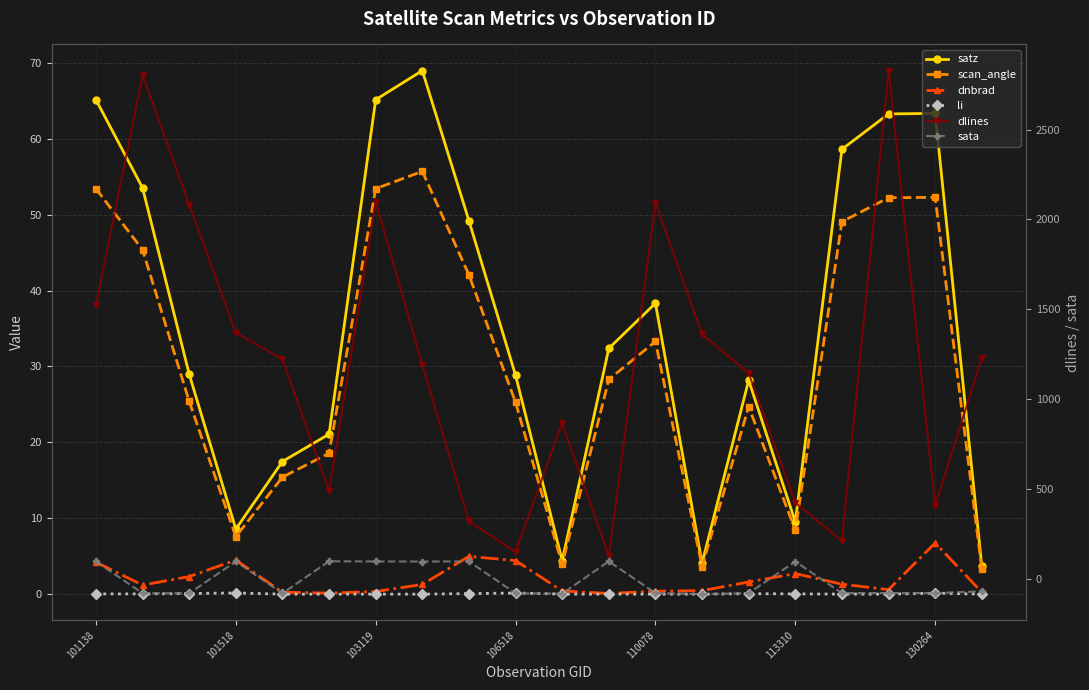

Reading left to right, what are all the values shown in this chart?

satz: 65.1	53.5	29.0	8.6	17.5	21.1	65.2	69.0	49.2	28.8	4.4	32.4	38.3	4.1	28.2	9.5	58.6	63.3	63.4	3.7
scan_angle: 53.4	45.4	25.4	7.6	15.4	18.6	53.4	55.7	42.1	25.3	3.9	28.3	33.3	3.6	24.7	8.4	49.1	52.2	52.3	3.3
dnbrad: 4.2	1.2	2.3	4.5	0.2	0.1	0.3	1.3	5.0	4.4	0.4	0.1	0.4	0.5	1.6	2.7	1.3	0.6	6.7	0.2
li: 0.0	0.0	0.1	0.2	0.0	0.0	0.0	0.0	0.1	0.1	0.0	0.0	0.0	0.0	0.1	0.0	0.0	0.0	0.1	0.0
dlines: 1524.0	2803.0	2083.0	1370.0	1222.0	489.0	2098.0	1191.0	320.0	150.0	868.0	127.0	2093.0	1361.0	1145.0	424.0	211.0	2828.0	408.0	1228.0
sata: 97.1	-79.6	-80.3	97.0	-80.1	98.1	97.0	96.8	97.2	-79.9	-82.1	97.5	-79.1	-84.7	-79.3	96.8	-79.2	-78.7	-78.8	-69.3